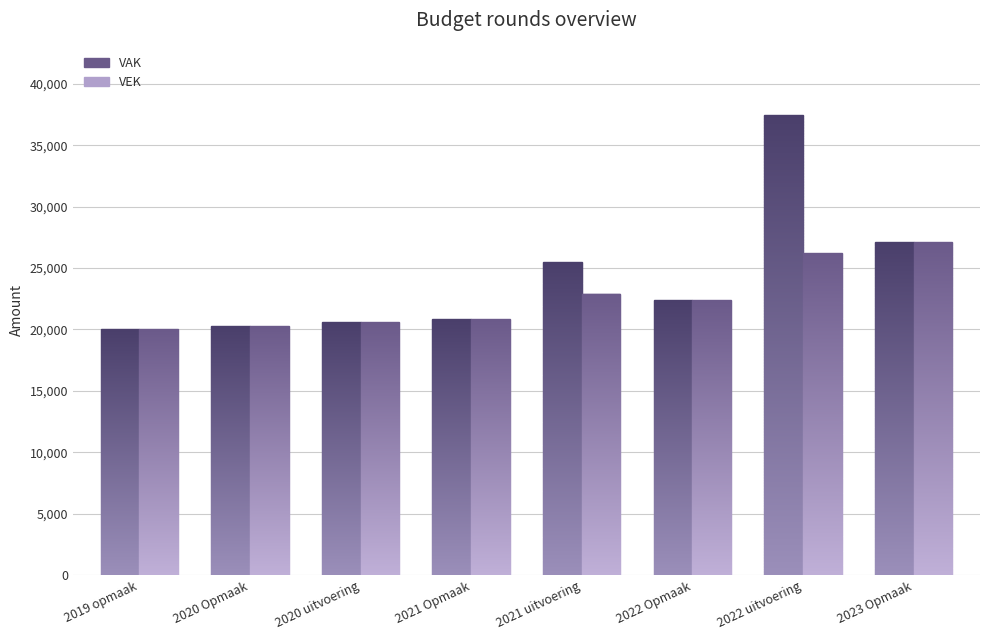

Which label corresponds to the smallest value in the chart?

2019 opmaak